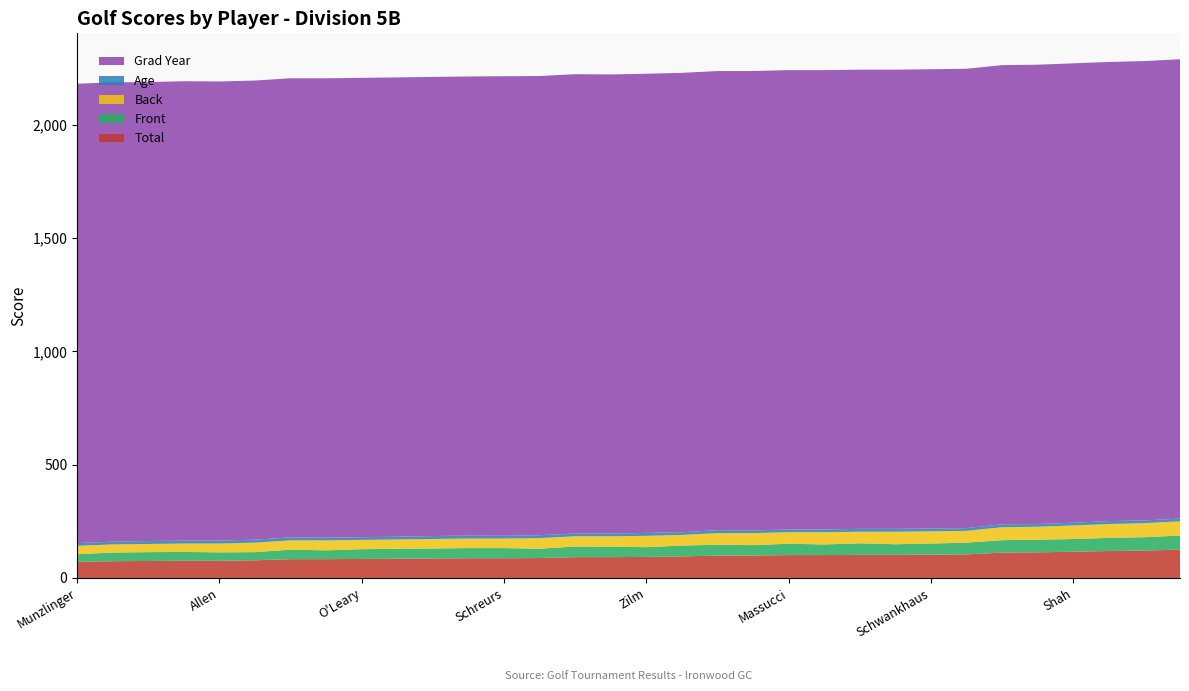

Reading right to left, extract all data points from this chart.

Total: 125	121	119	116	113	112	104	103	102	102	101	101	99	99	95	93	92	92	88	87	87	86	85	84	83	83	78	76	76	75	74	71
Front: 62	59	58	56	56	55	52	49	47	51	47	50	46	48	48	43	46	47	41	45	45	44	44	43	39	42	36	37	39	39	38	34
Back: 63	62	61	60	57	57	52	54	55	51	54	51	53	51	47	50	46	45	47	42	42	42	41	41	44	41	42	39	37	36	36	37
Age: 12	12	13	12	12	13	12	12	13	13	12	12	12	13	12	13	12	12	13	12	13	13	12	12	12	13	13	13	13	13	12	12
Grad Year: 2028	2028	2027	2028	2028	2027	2028	2028	2027	2027	2028	2028	2028	2027	2028	2027	2027	2028	2027	2029	2027	2027	2028	2028	2028	2027	2027	2027	2028	2026	2028	2028